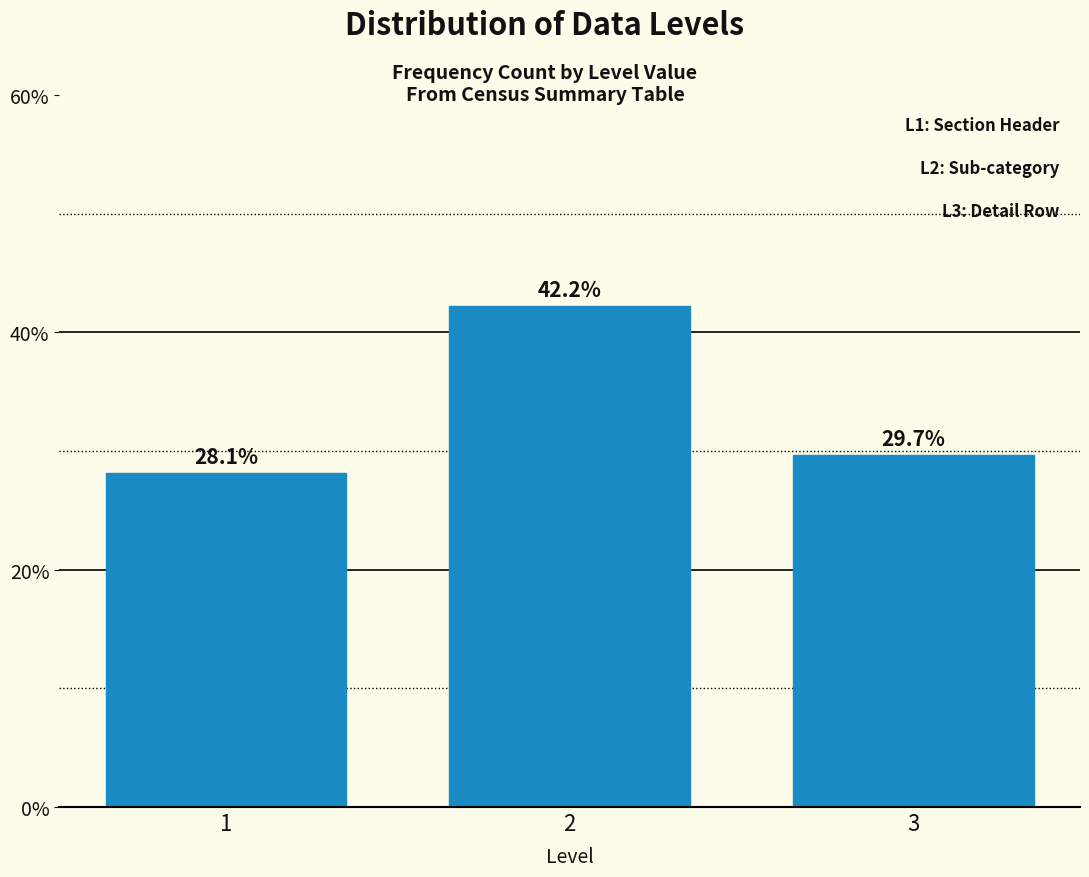

Does the chart contain any negative values?

No